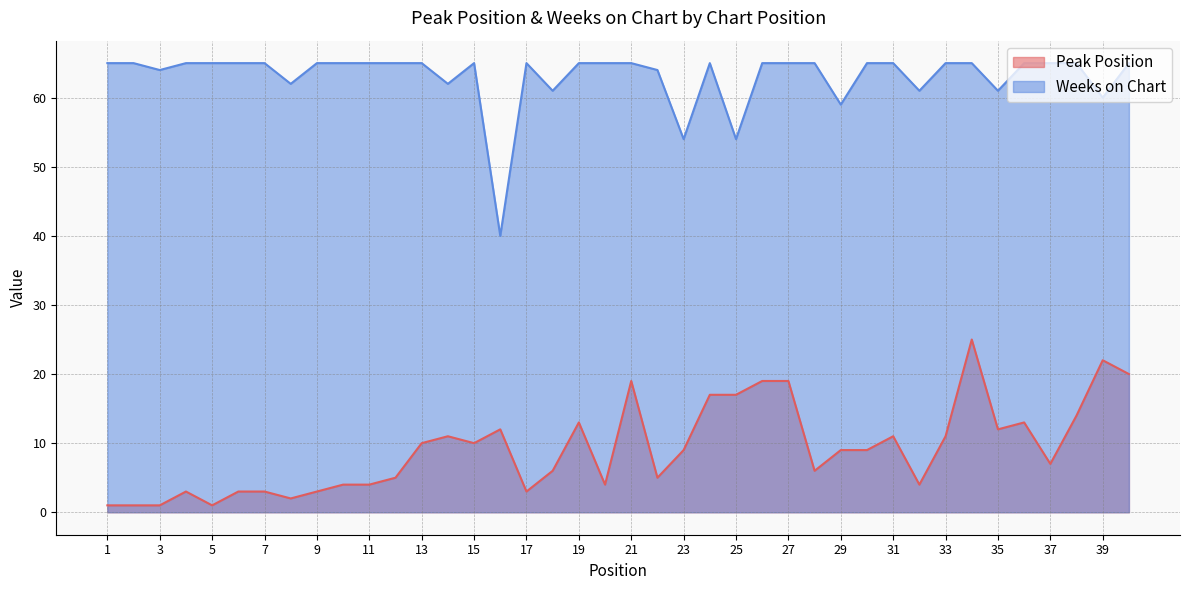

True or false: Peak Position has more than 0 points higher than both neighbors.

True